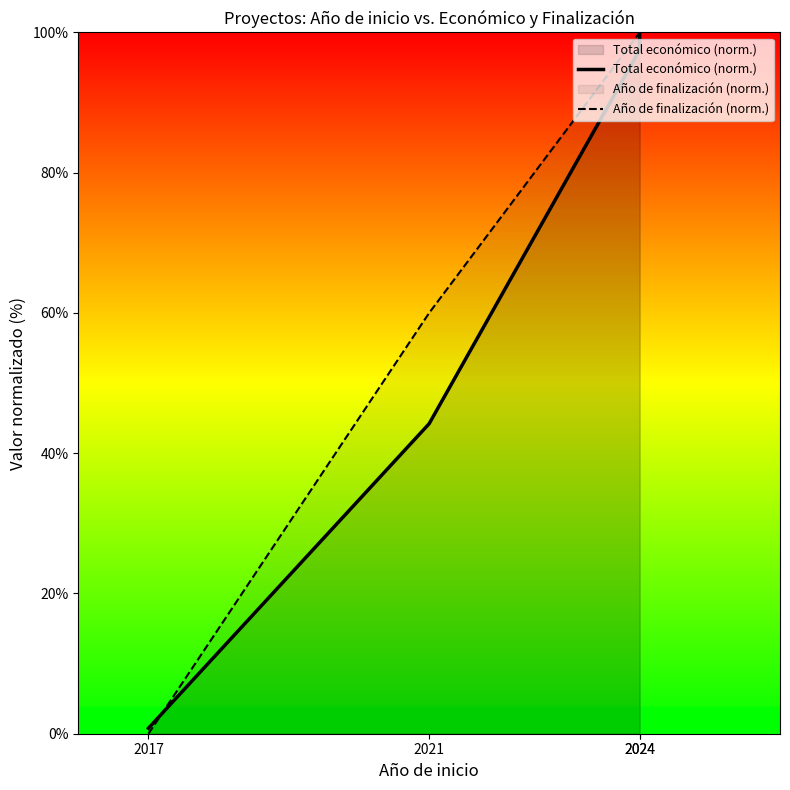

At 2017, list the series in order from largest to smallest.

Total económico (norm.), Año de finalización (norm.)